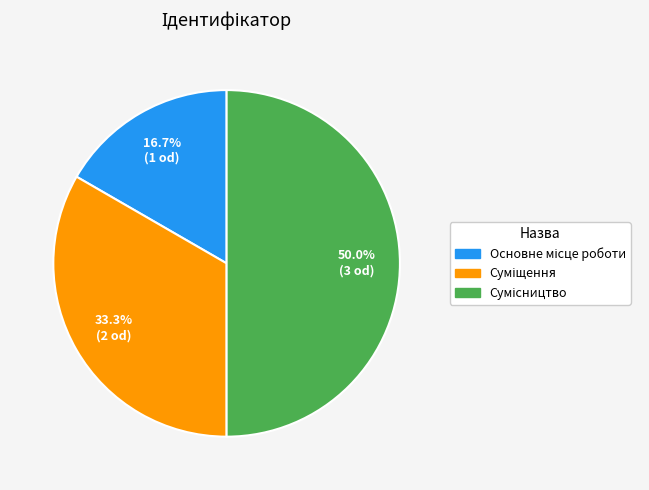

Do Основне місце роботи and Суміщення together represent more than half of the pie?

No